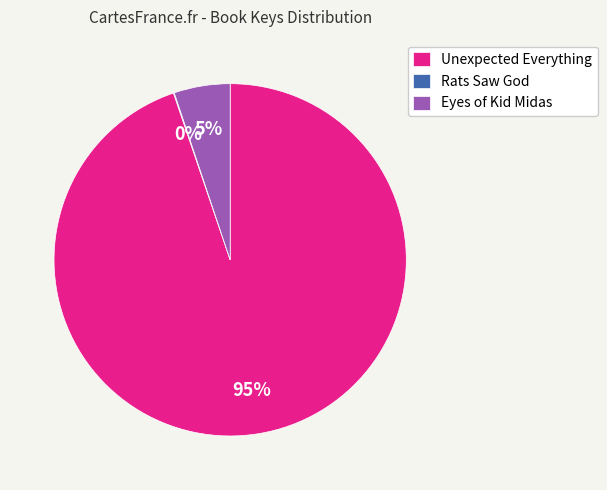

To the nearest percent, what portion does Eyes of Kid Midas represent?

5%